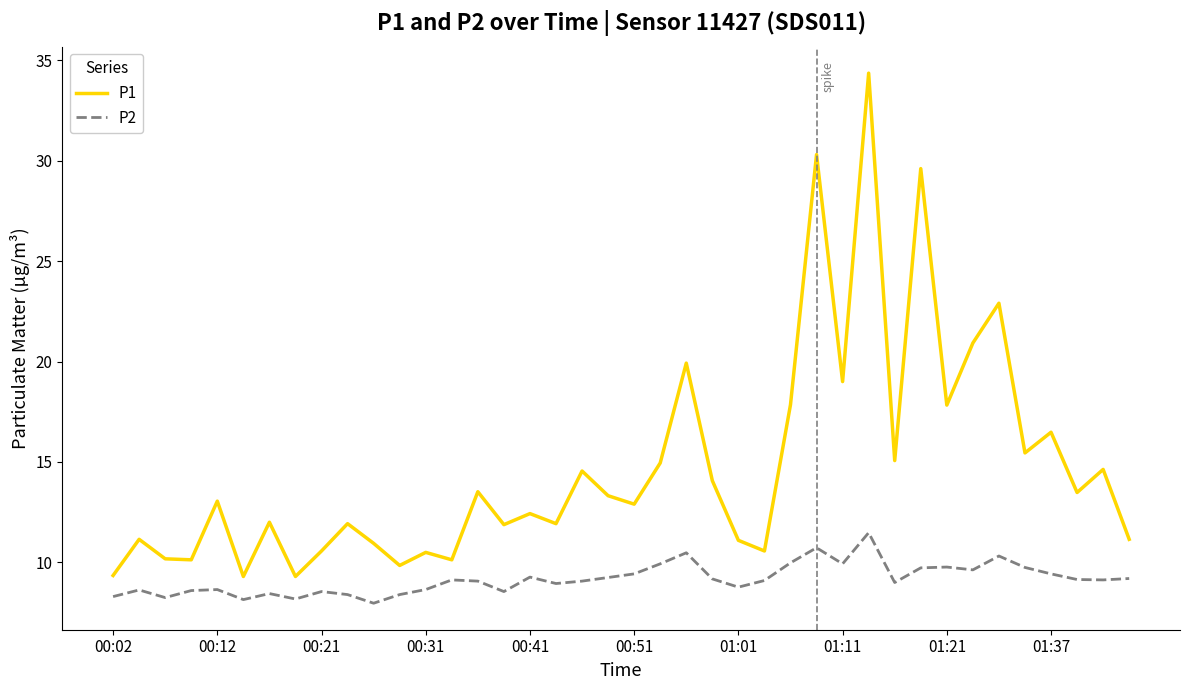

Does the chart display data point markers on the line(s)?

No